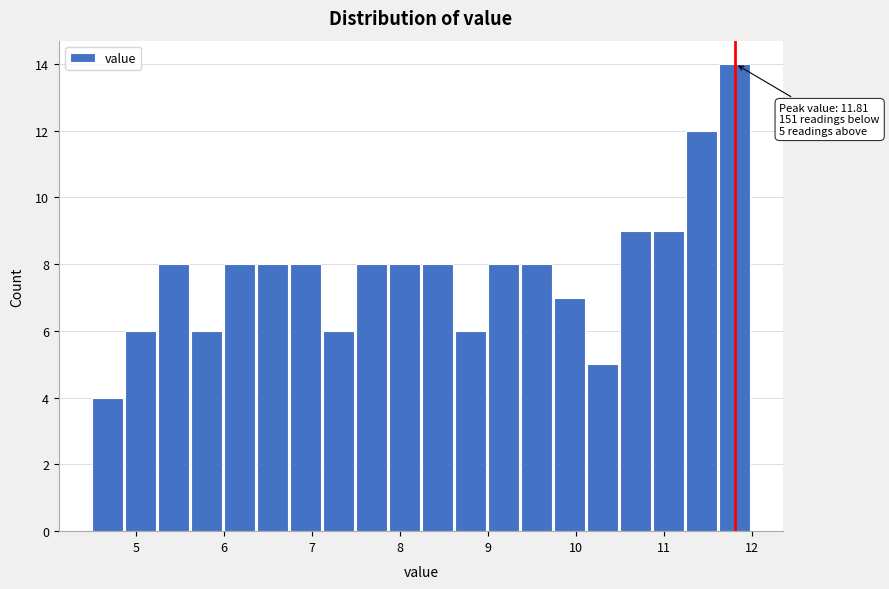

Around what value on the x-axis is the tallest bar? Give the approximate position of its centre, as read against the axis.

11.8